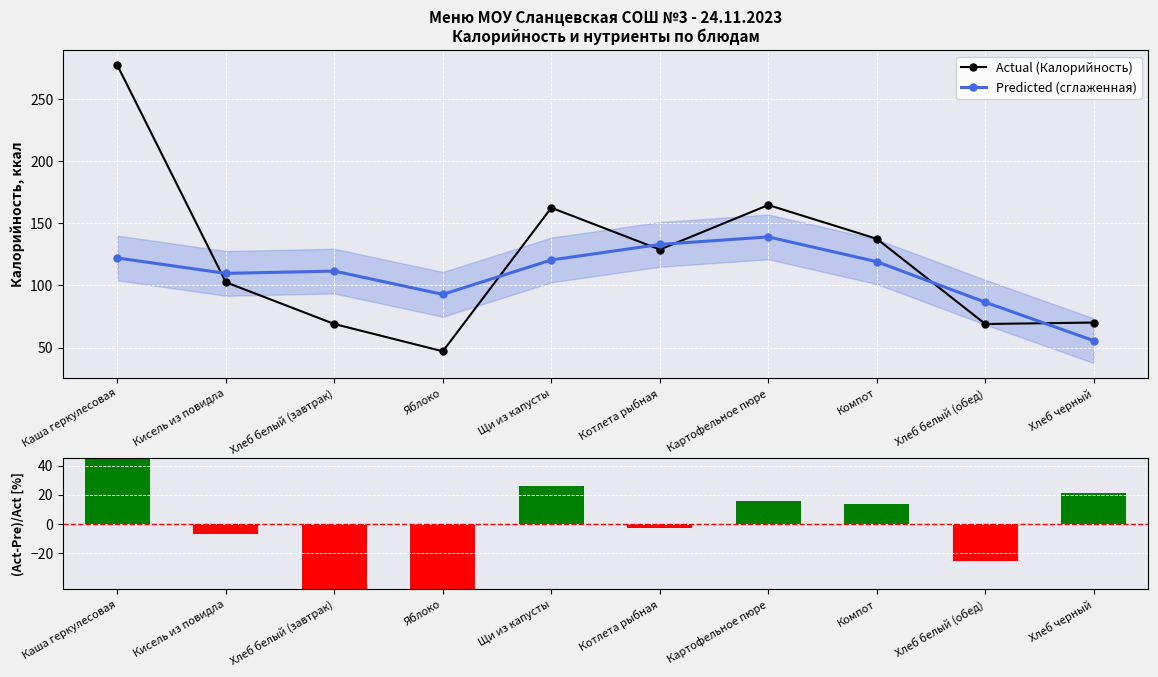

Read the Actual (Калорийность) value at Хлеб черный.

70.1